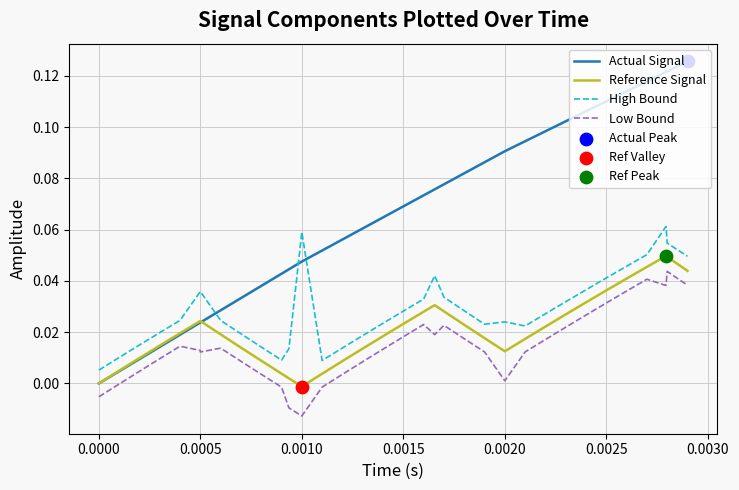

Which series has the widest spread of values?

Actual Signal